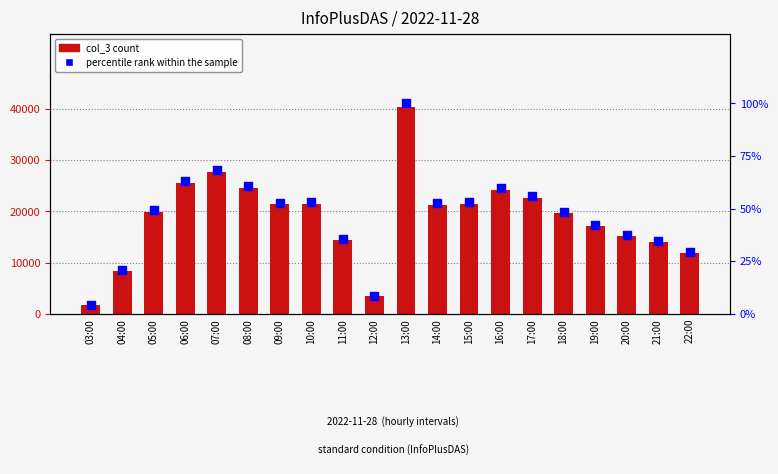

Is the value of col_3 at 06:00 greater than the value of percentile rank within the sample at 22:00?

Yes